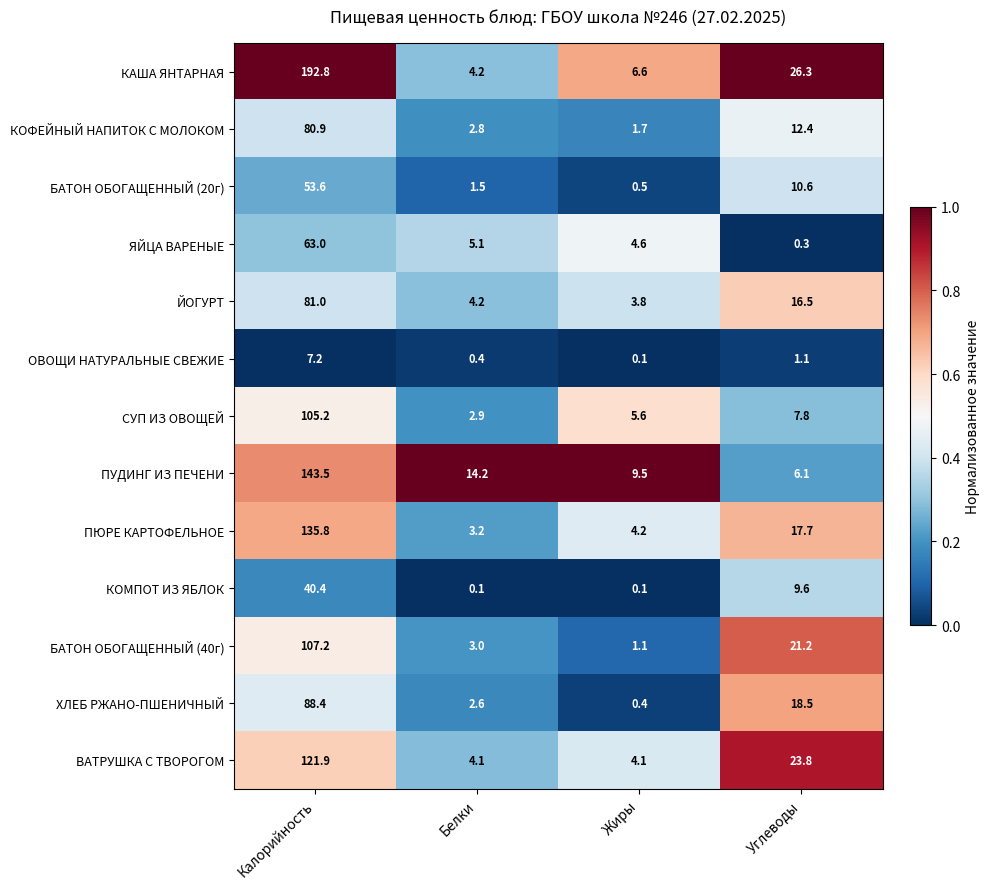

How many distinct data groups are displayed?

13